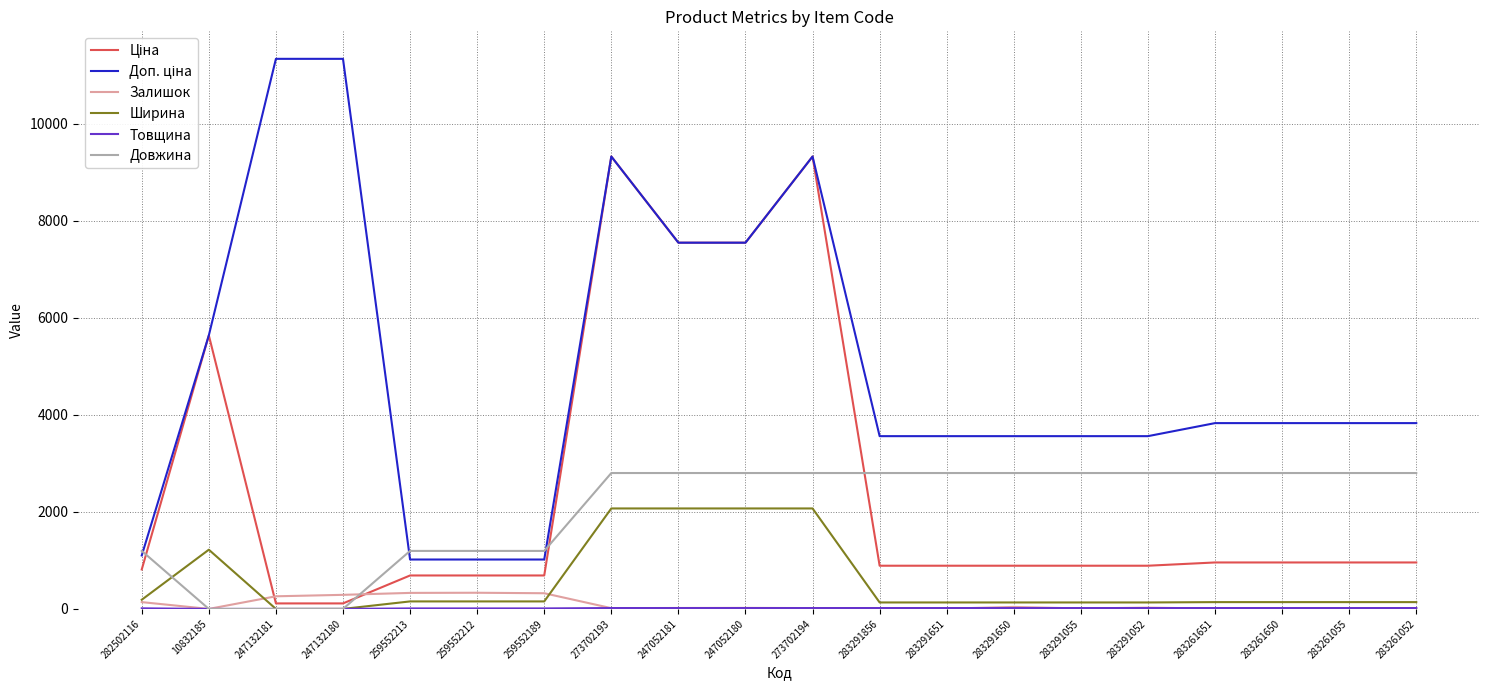

What is the maximum value shown in the chart?

11334.0